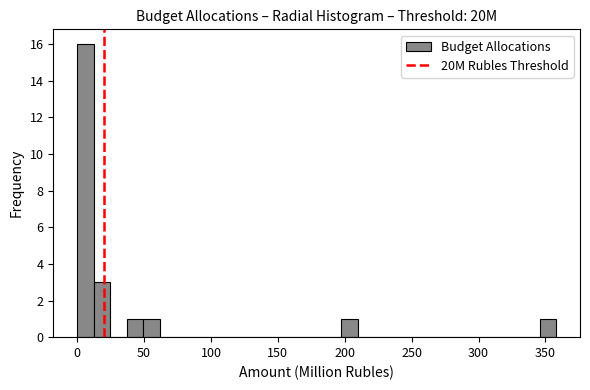

Around what value on the x-axis is the tallest bar? Give the approximate position of its centre, as read against the axis.

5